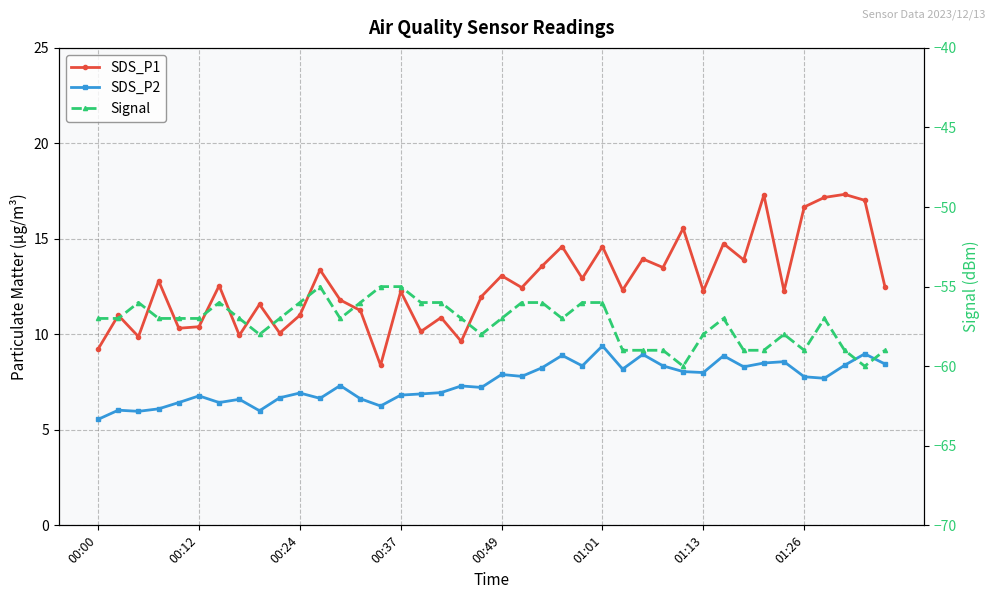

Between 00:37 and 9, which is larger?

00:37